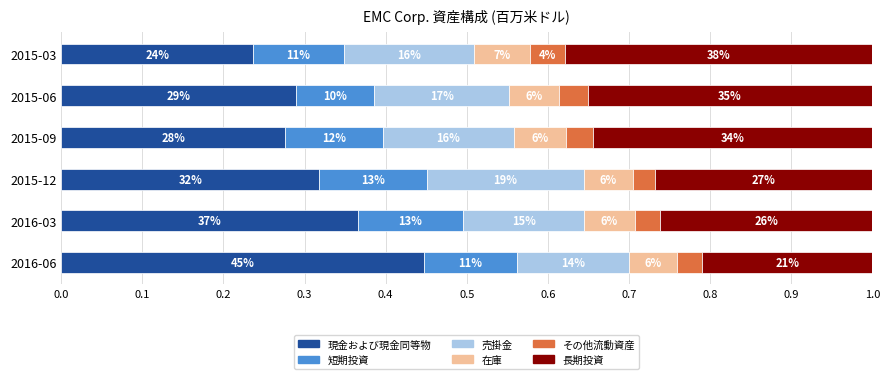

At how many categories does at least one series exceed 0?

6